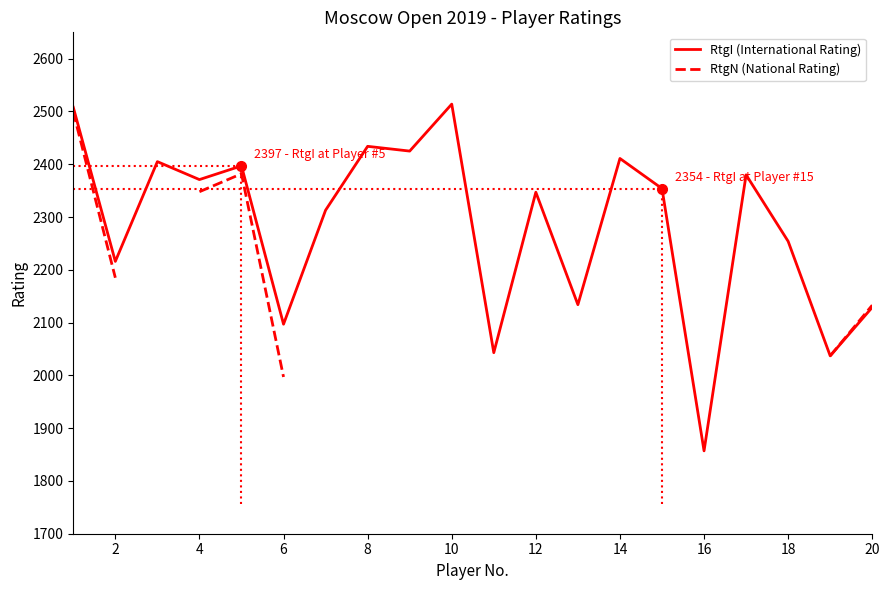

Which series has the largest total across all categories?

RtgI (International Rating)